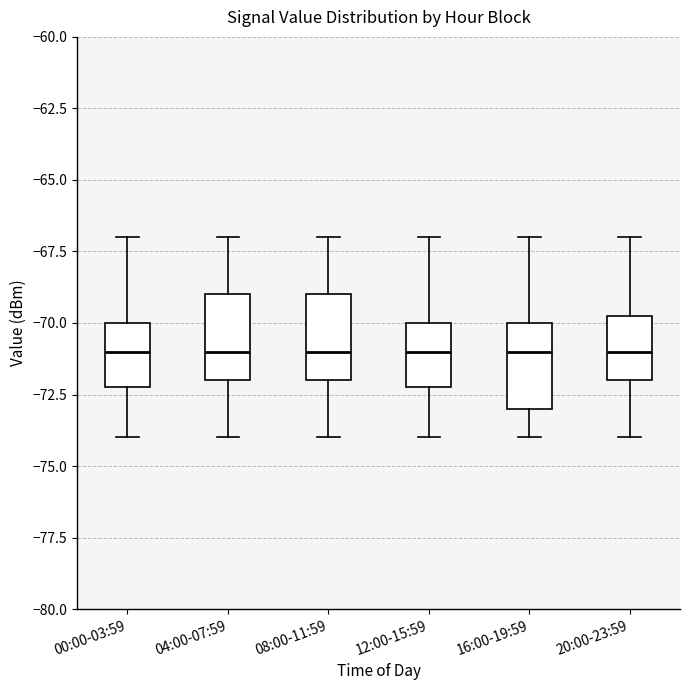

Reading left to right, transcribe this box plot: for each box, give where its median line is, the range the box spans, and where its two whiskers end, as read against the y-axis. The values are not printed on the chart, so give them approximately, as read against the axis.

00:00-03:59: median -71.0, box -72.0 to -70.0, whiskers -74.0 to -67.0
04:00-07:59: median -71.0, box -72.0 to -69.0, whiskers -74.0 to -67.0
08:00-11:59: median -71.0, box -72.0 to -69.0, whiskers -74.0 to -67.0
12:00-15:59: median -71.0, box -72.0 to -70.0, whiskers -74.0 to -67.0
16:00-19:59: median -71.0, box -73.0 to -70.0, whiskers -74.0 to -67.0
20:00-23:59: median -71.0, box -72.0 to -69.5, whiskers -74.0 to -67.0